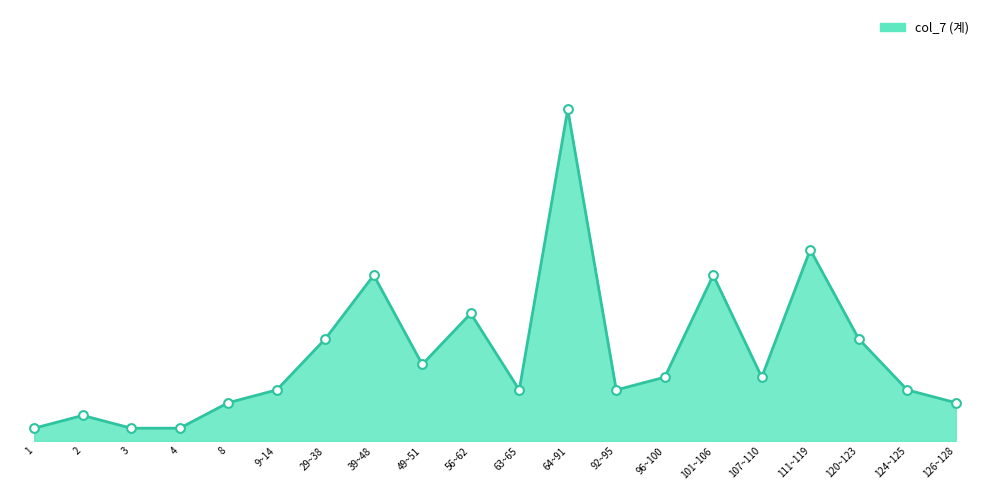

Is the value of col_7 (계) (points) at 2 greater than the value of col_7 (계) (line) at 2?

No